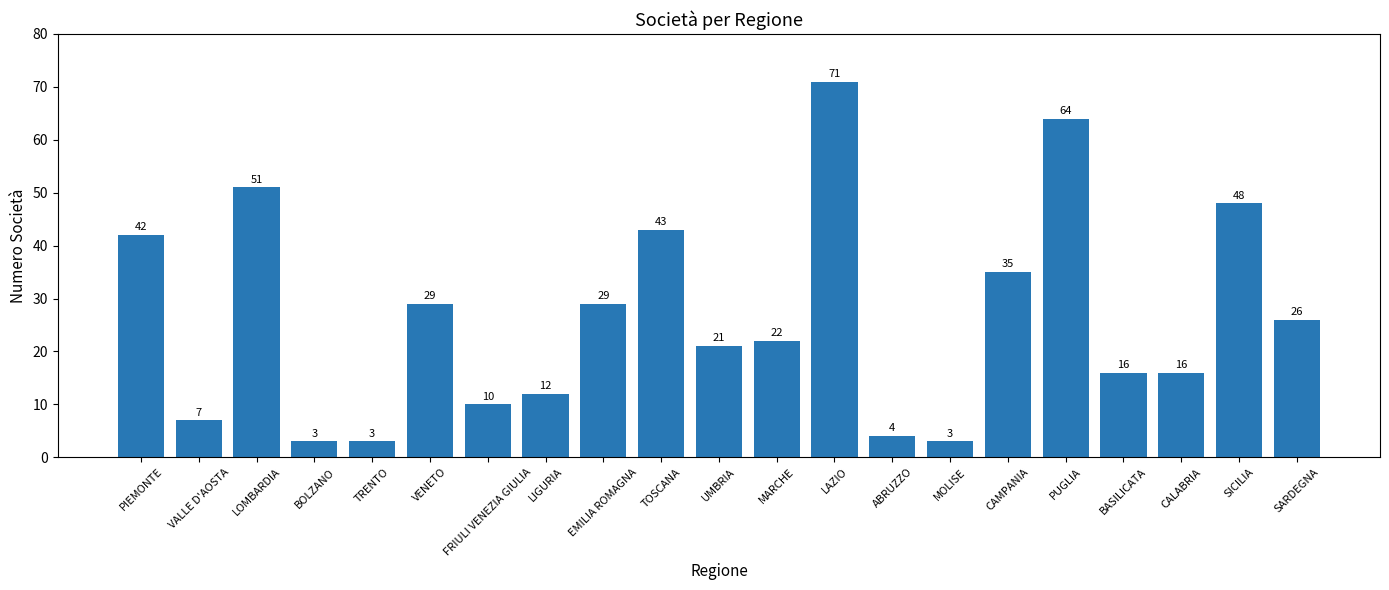

What is the change in value from MOLISE to BASILICATA?

+13